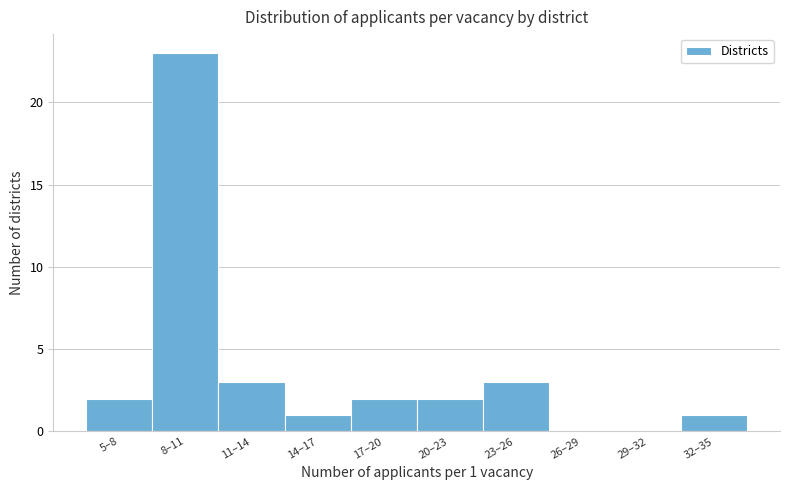

Reading left to right, transcribe all the data shown in this chart.

5–8=2	8–11=23	11–14=3	14–17=1	17–20=2	20–23=2	23–26=3	26–29=0	29–32=0	32–35=1